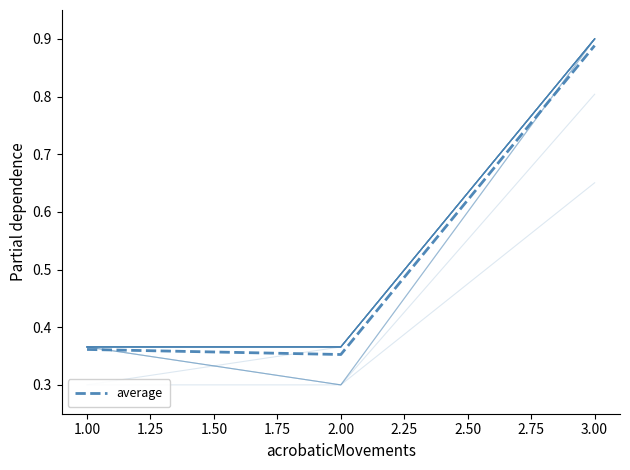

The chart shows a value of 0.2 at 1.00. True or false?

False